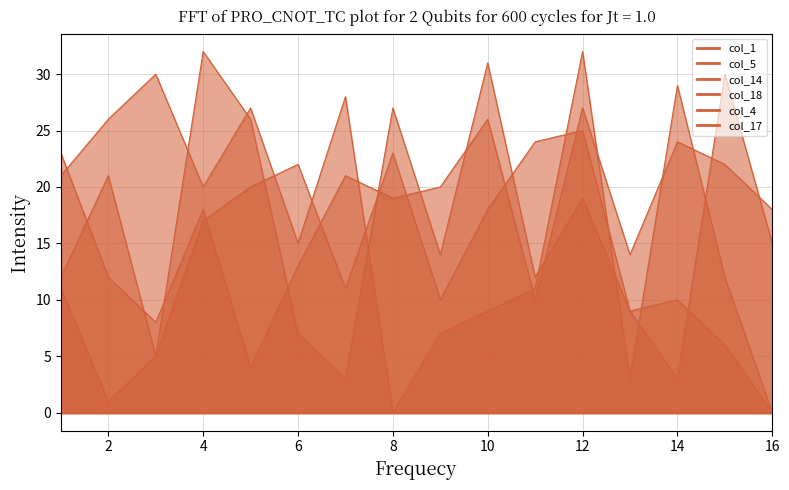

What is the total value across all series at 2?

60